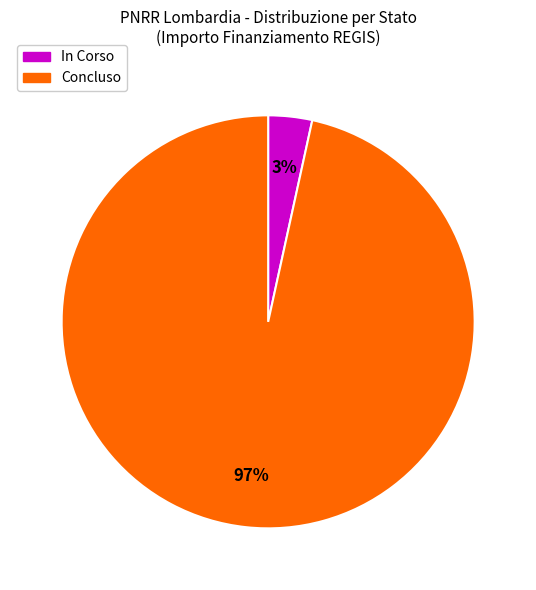

How many slices are in this pie chart?

2